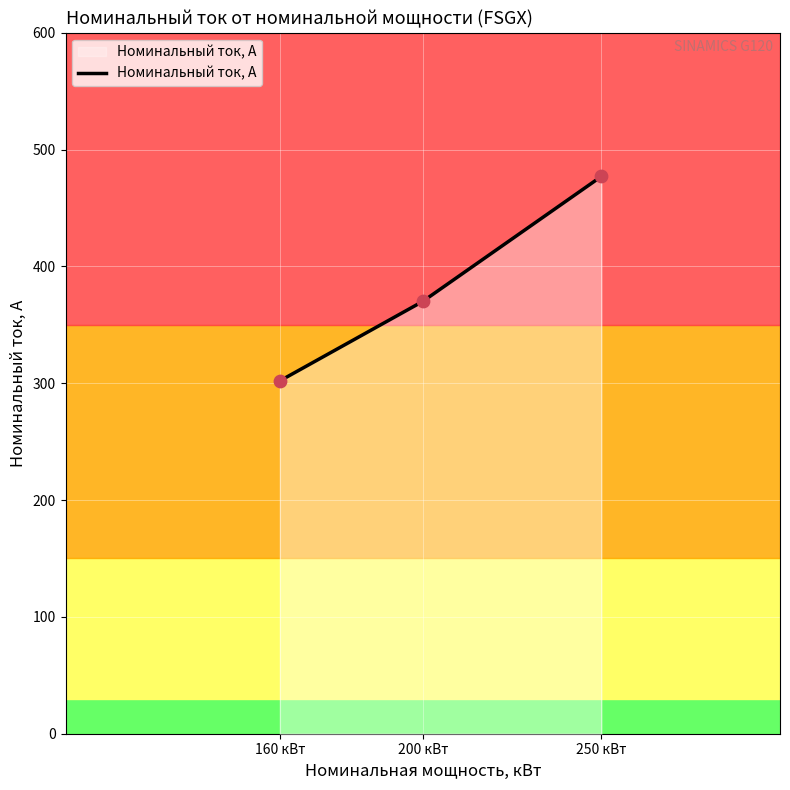

What is the change in value from 160 кВт to 250 кВт?

+175